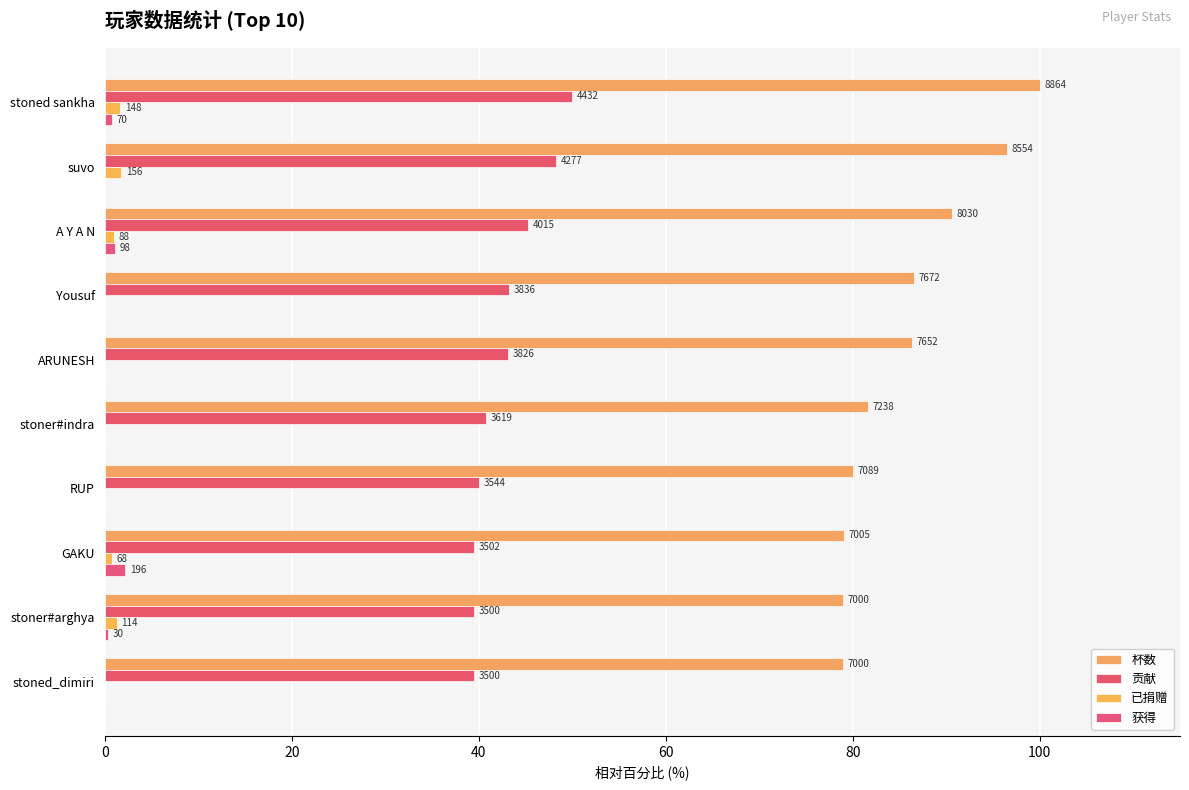

What is the maximum value for 贡献?

50.0